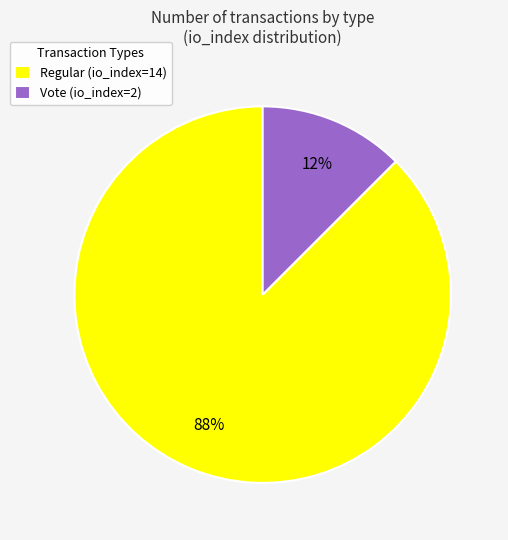

Which category has the smallest portion of the pie?

Vote (io_index=2)